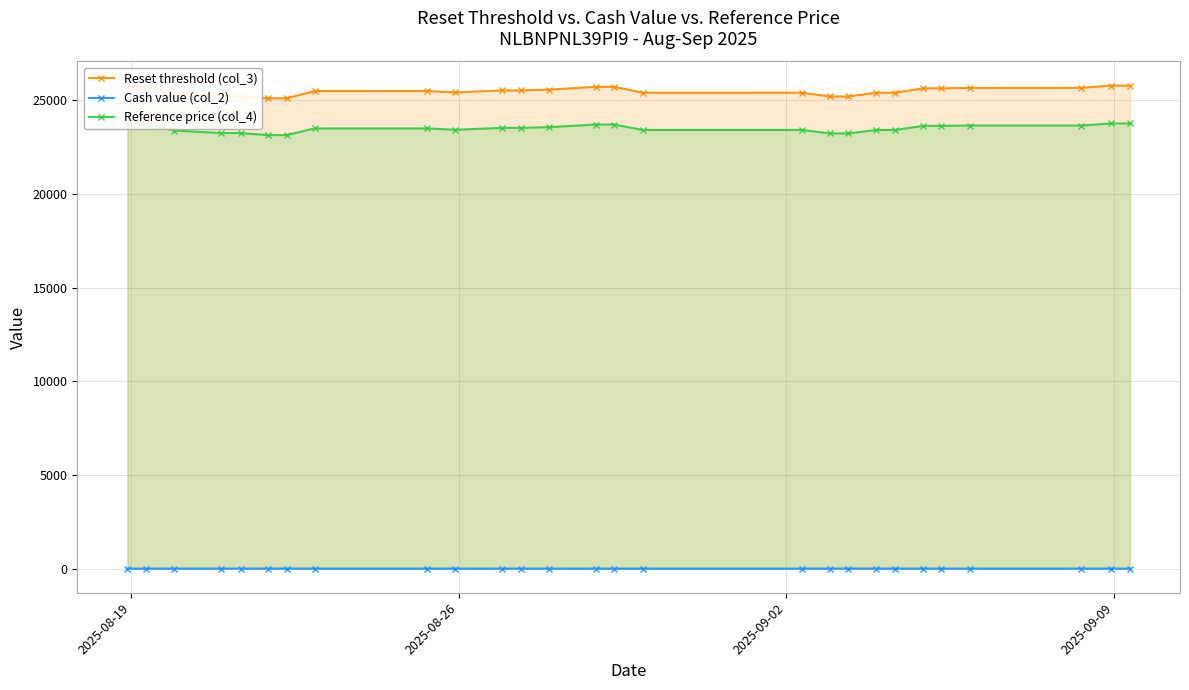

Which series has the widest spread of values?

Reset threshold (col_3)